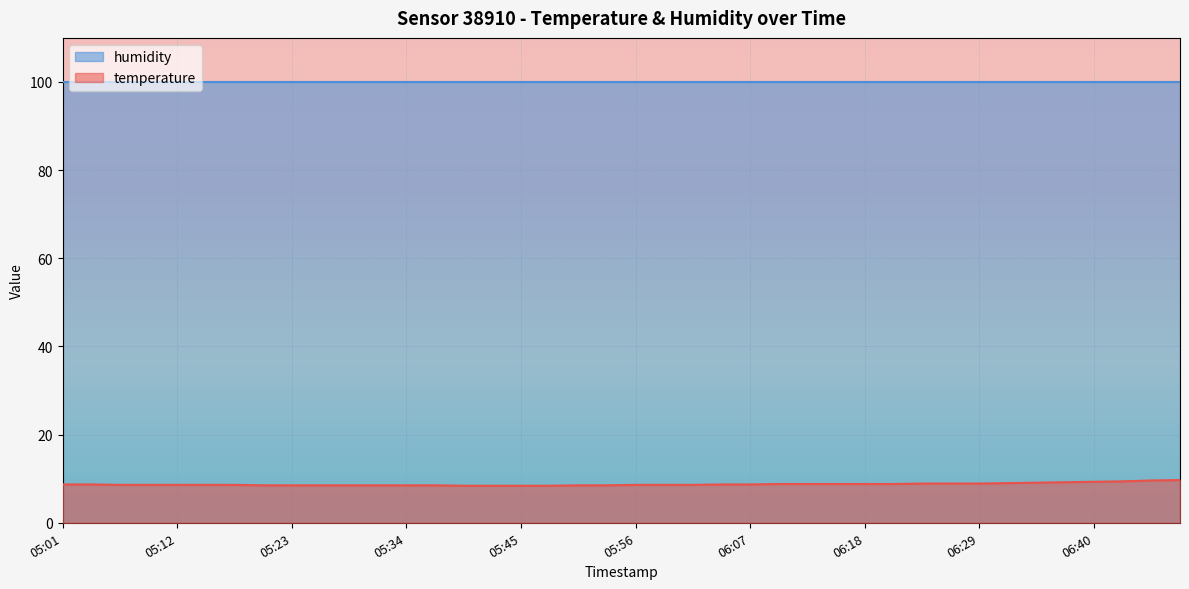

Count the number of categories in the chart.

40